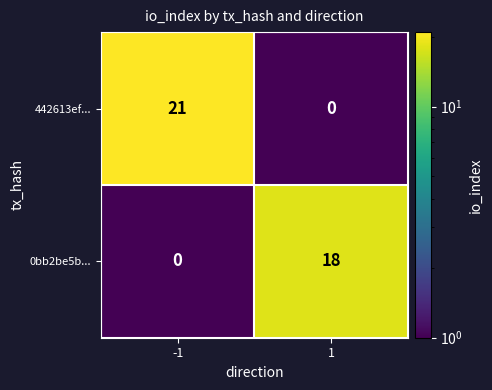

The value of 442613ef... at -1 is 21. True or false?

True